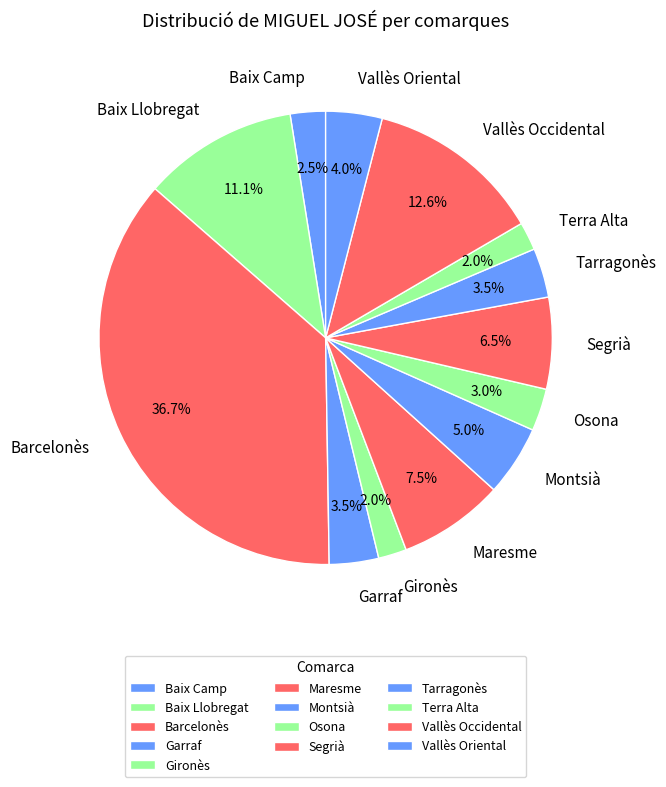

Which category has the biggest portion of the pie?

Barcelonès